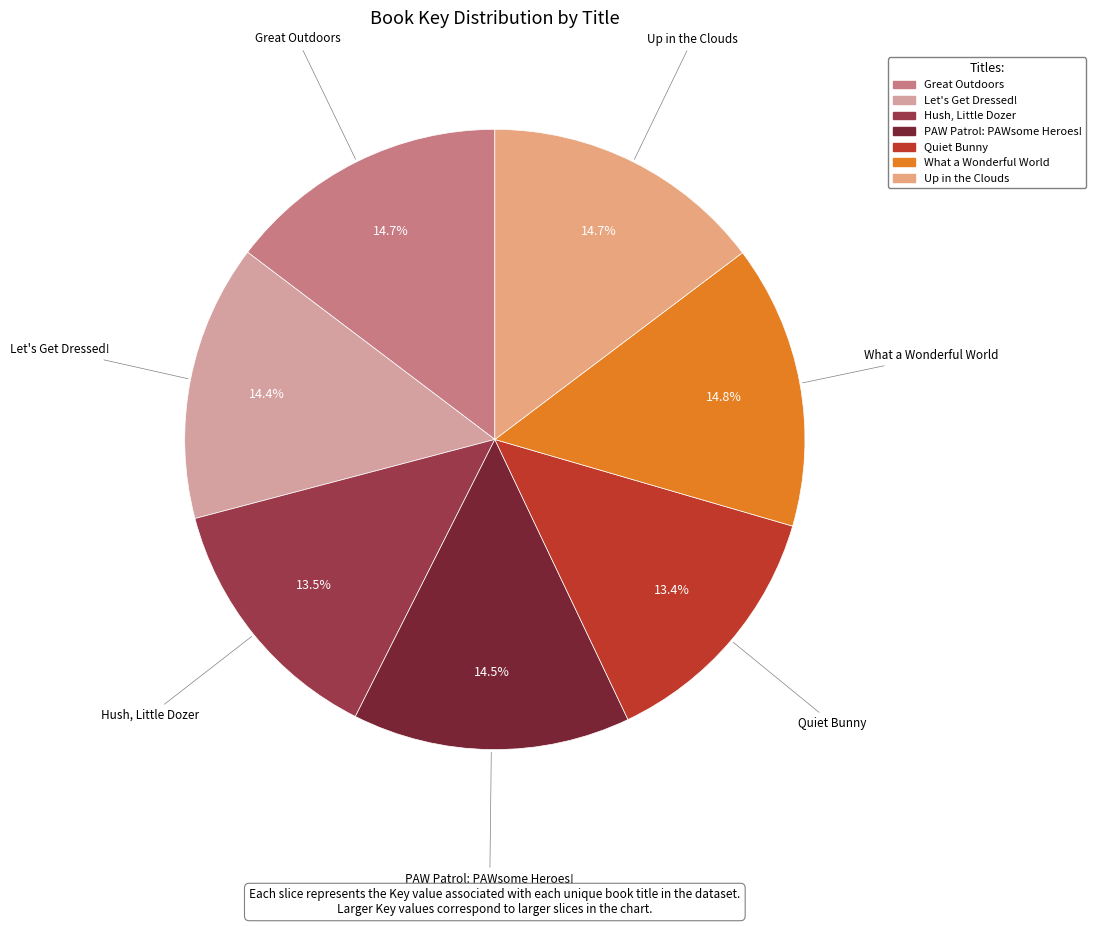

How much of the chart is everything except PAW Patrol: PAWsome Heroes!?

85.5%